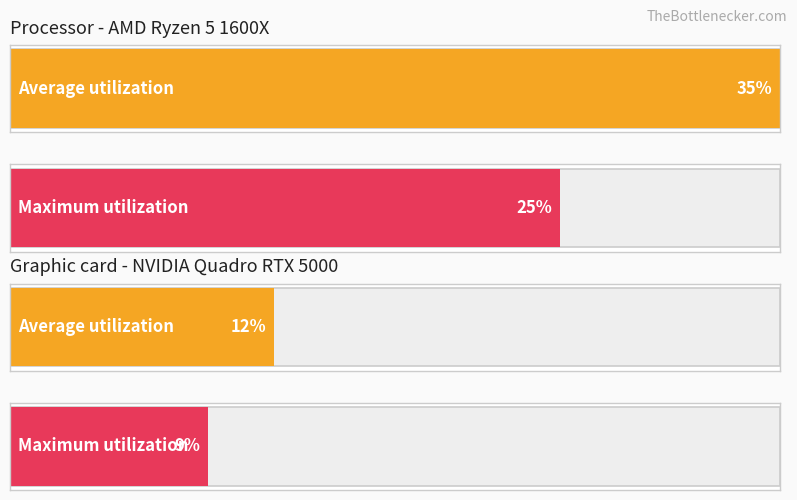

What are all the series names shown in the legend?

Average utilization, Maximum utilization